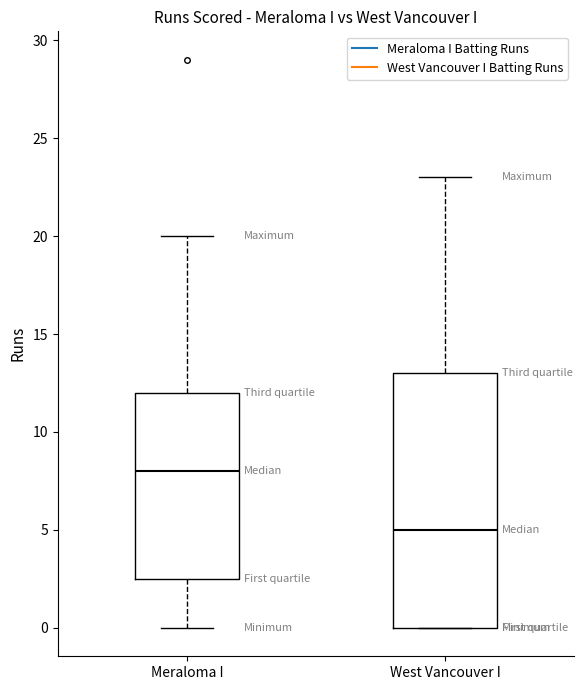

Which box's median line is the highest?

Meraloma I